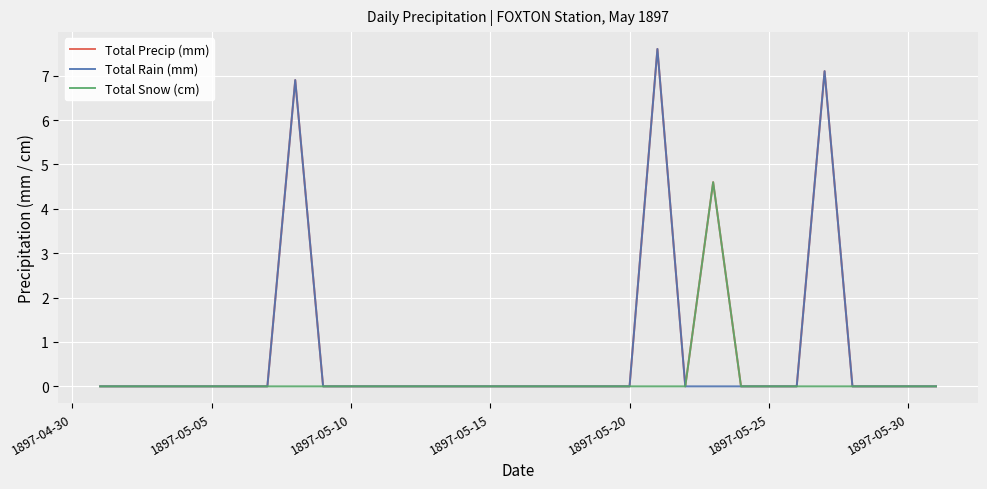

What is the maximum value for Total Snow (cm)?

4.6